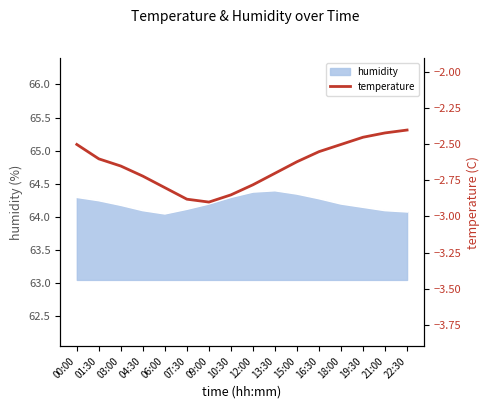

Is it true that humidity equals 64.2 at 09:00?

True